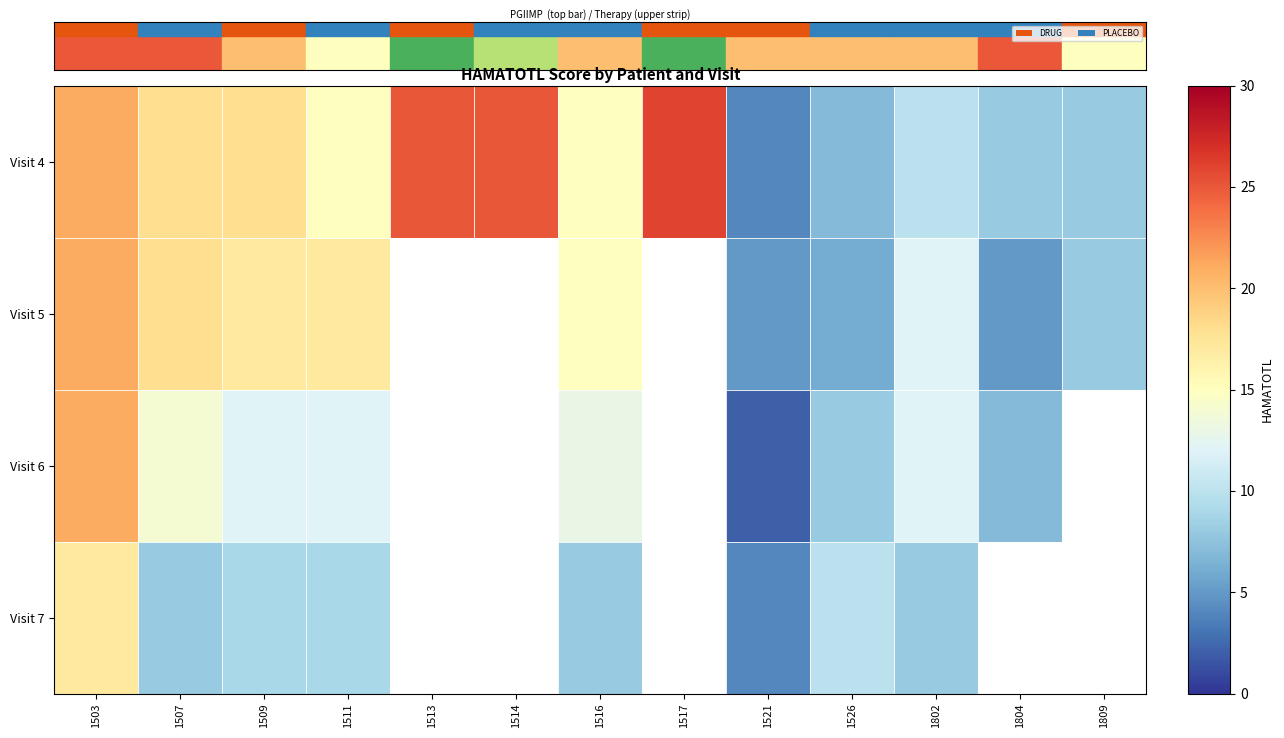

What is the difference between the Visit 4 values at 1511 and 1513?

10.0